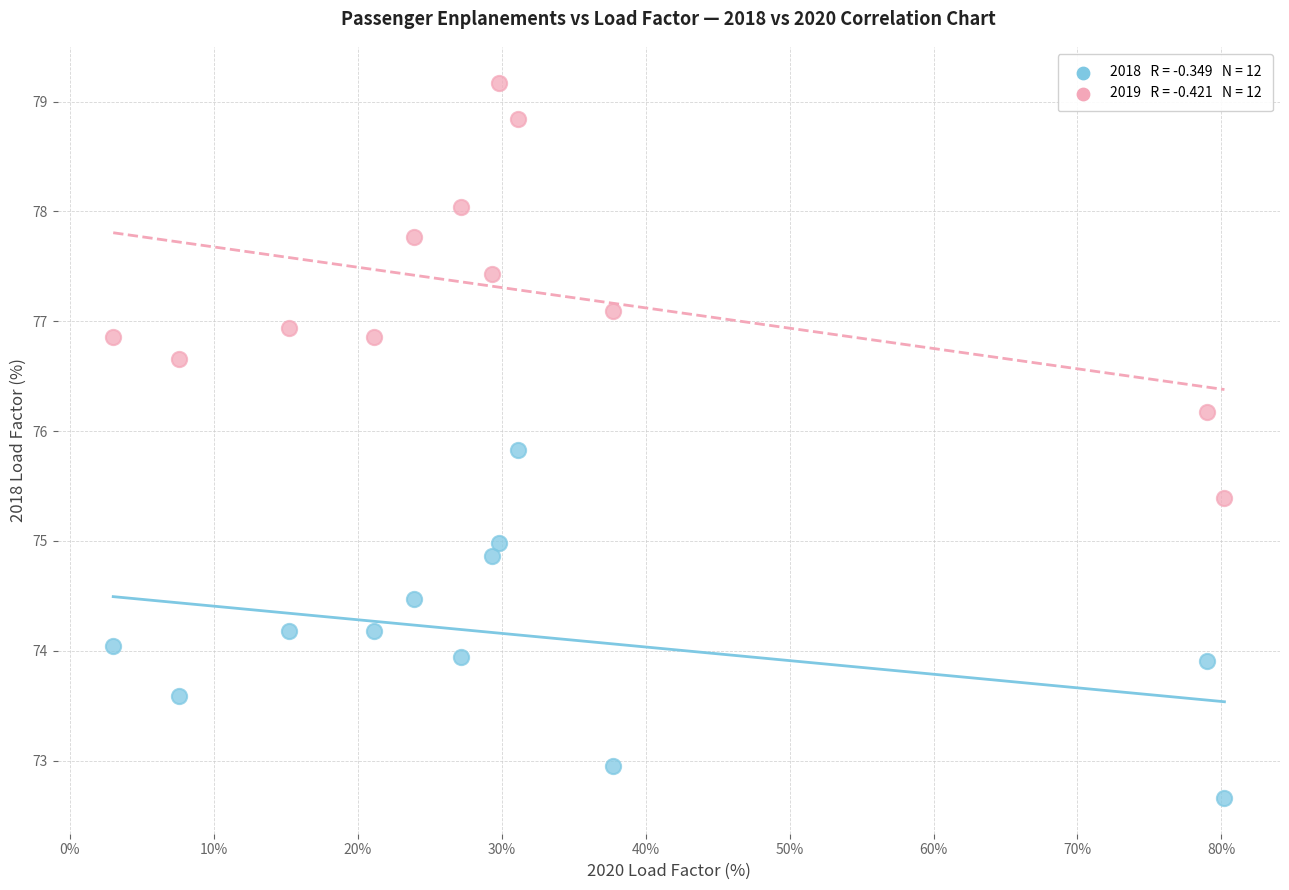

Across all data points, what is the range of Y values (max minus min)?

6.5